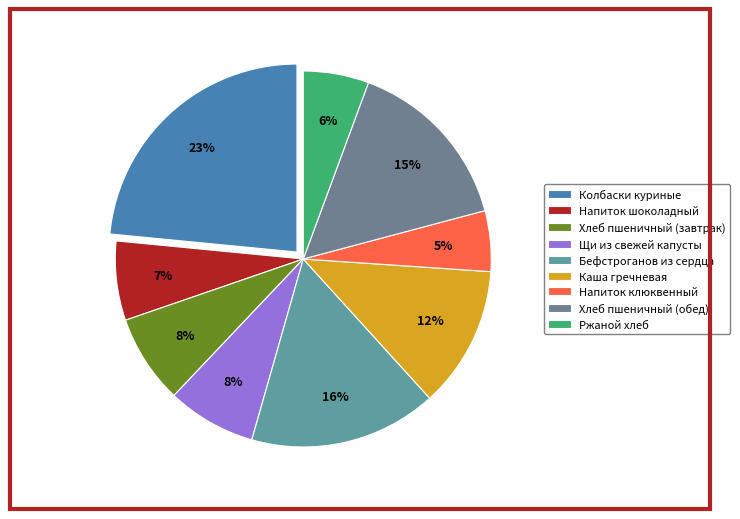

Do Колбаски куриные and Хлеб пшеничный (завтрак) together represent more than half of the pie?

No